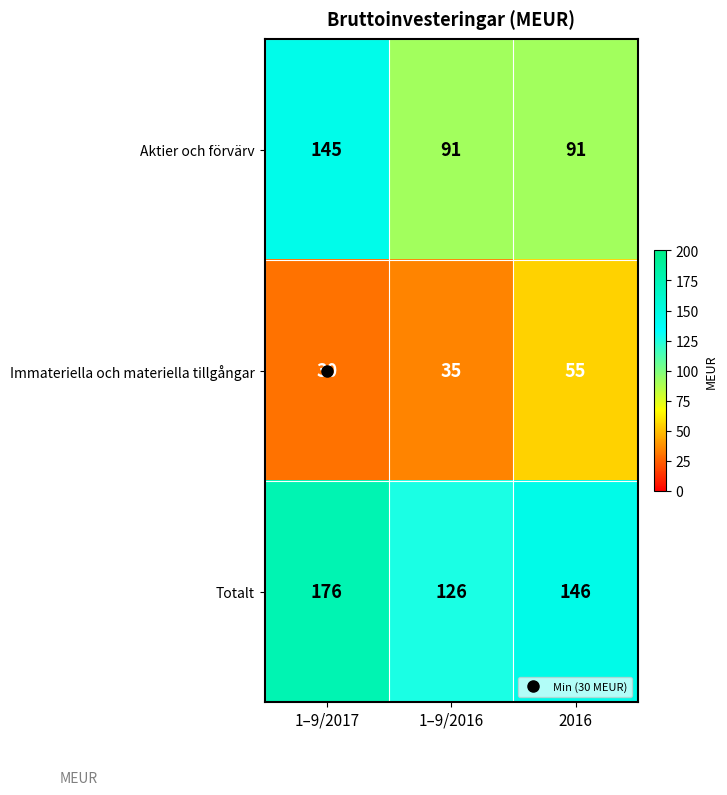

What is the total value across all series at 1–9/2017?

351